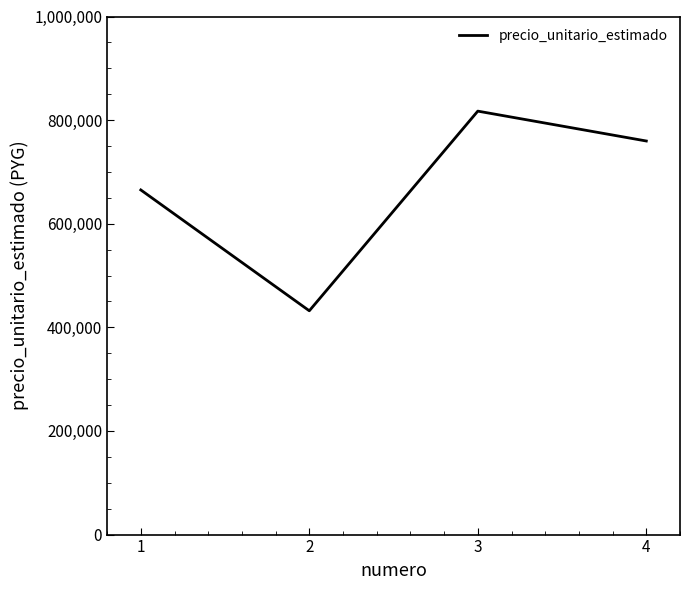

What value does the data have at 4, to the nearest 100?

759700